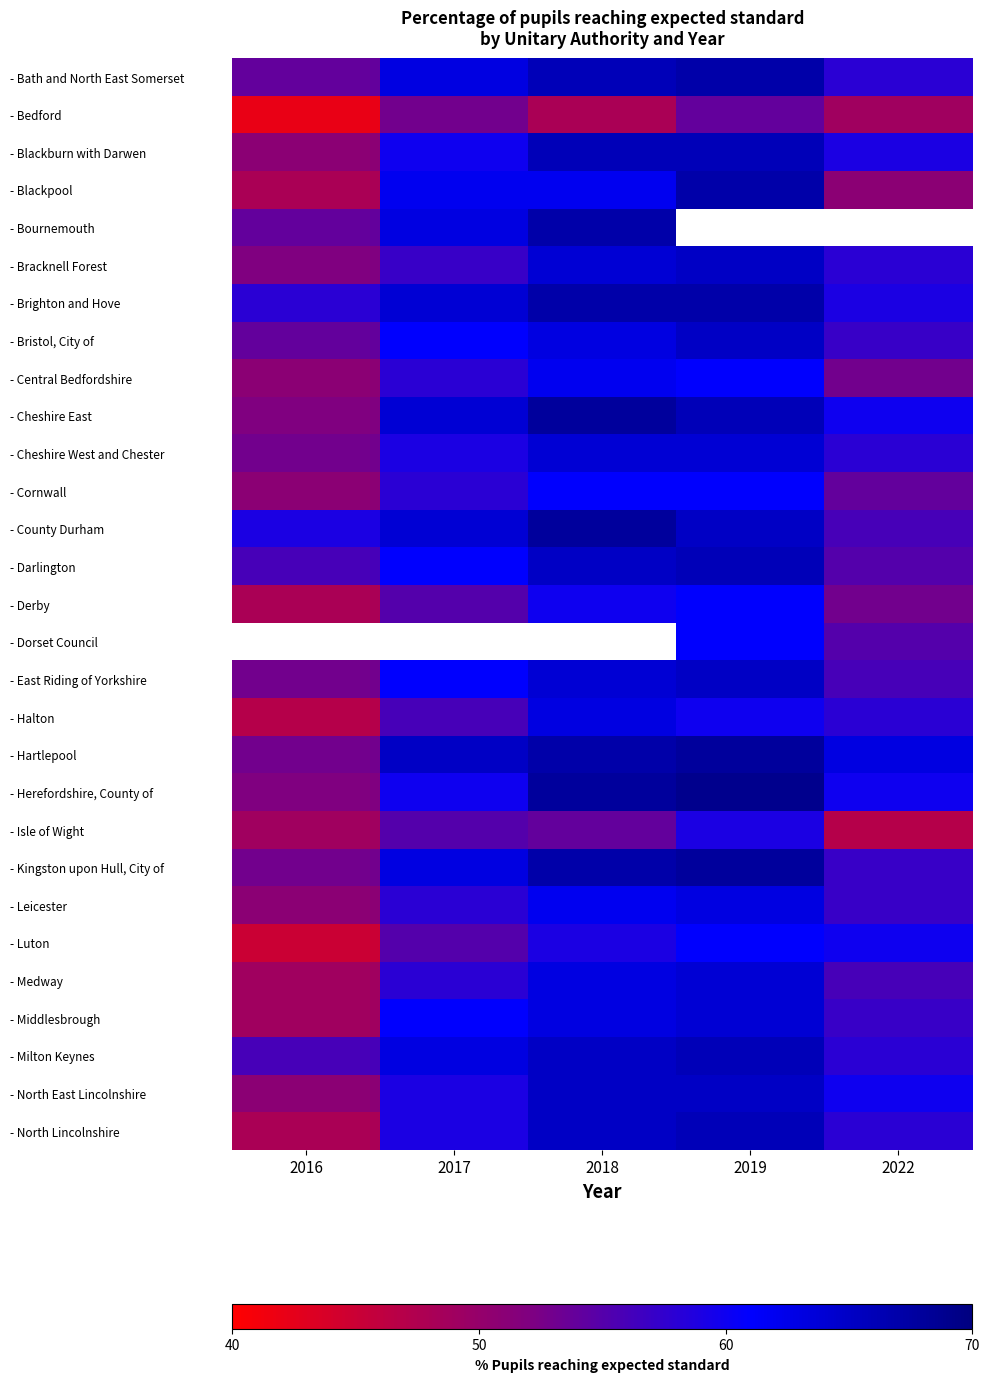

What is the difference between the - Cornwall values at 2016 and 2017?

7.0